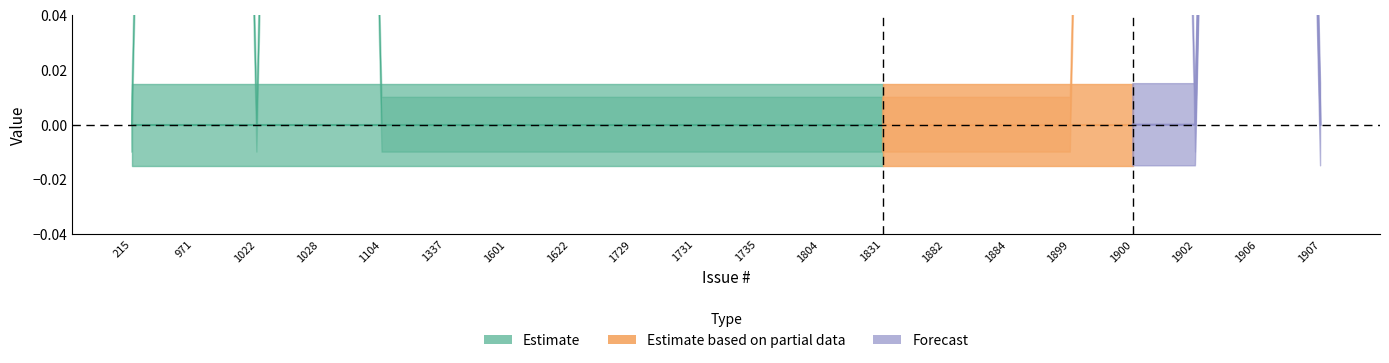

Between 215 and 1028, which is larger?

215